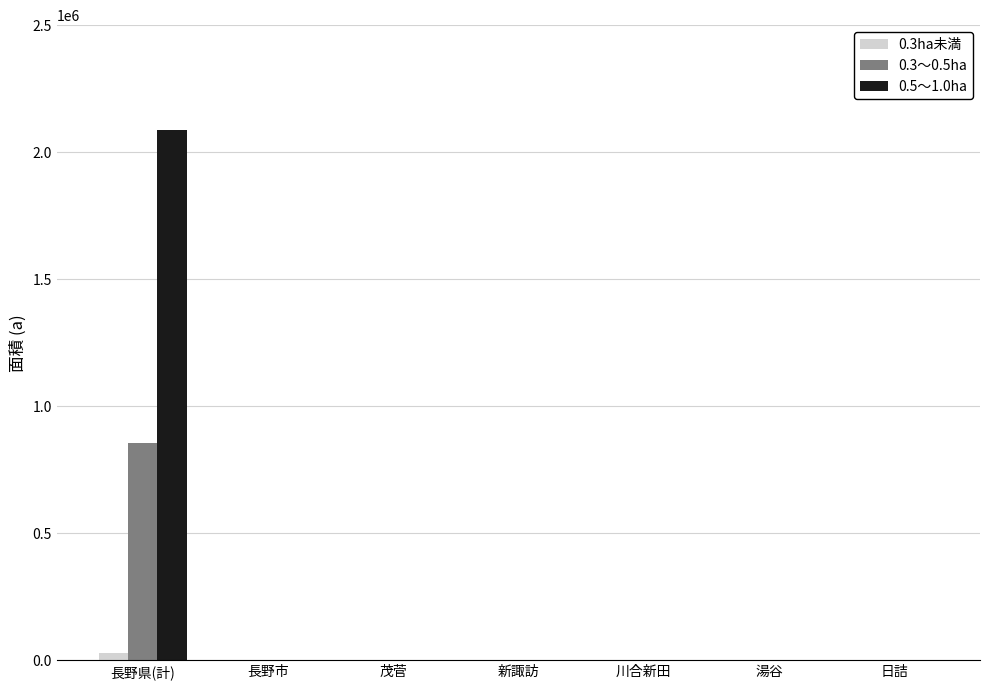

The 0.5～1.0ha series shows 2087648 at 長野県(計). True or false?

True